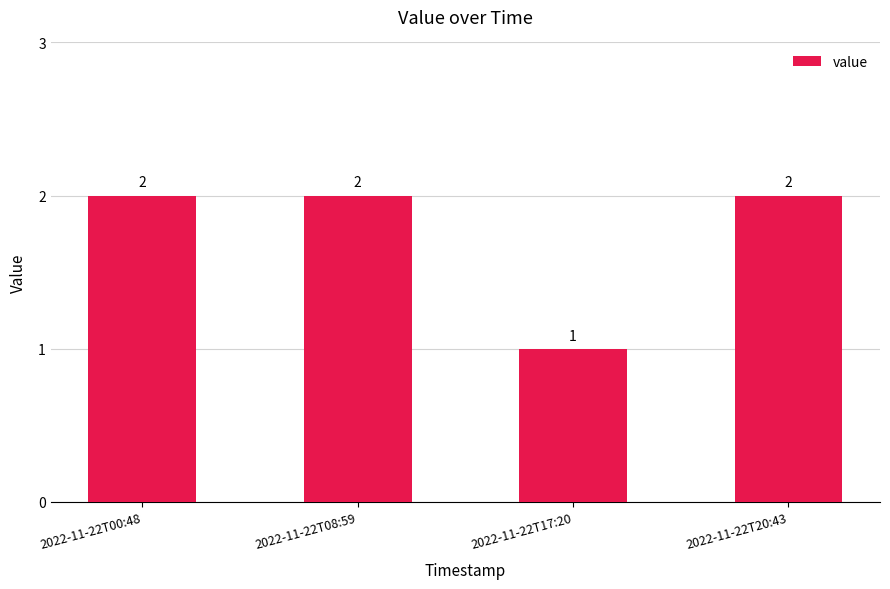

What is the change in value from 2022-11-22T17:20 to 2022-11-22T20:43?

+1